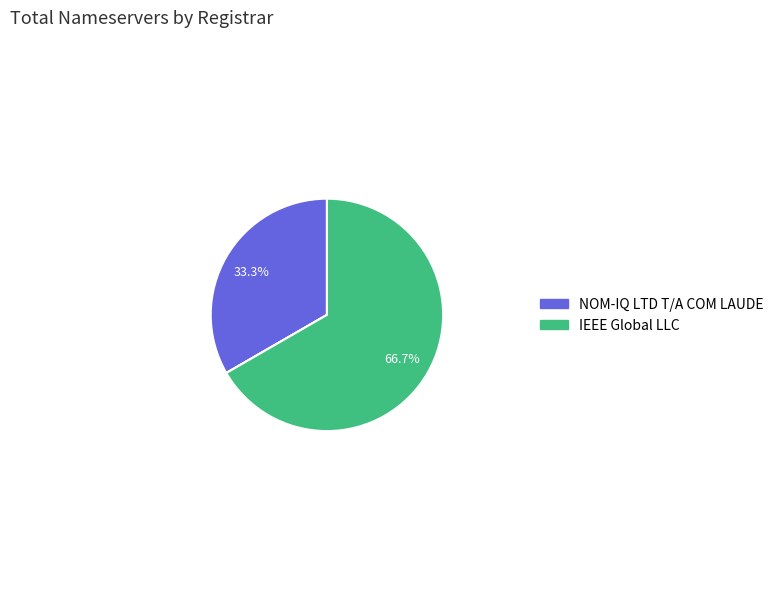

Is there a majority slice in this chart?

Yes